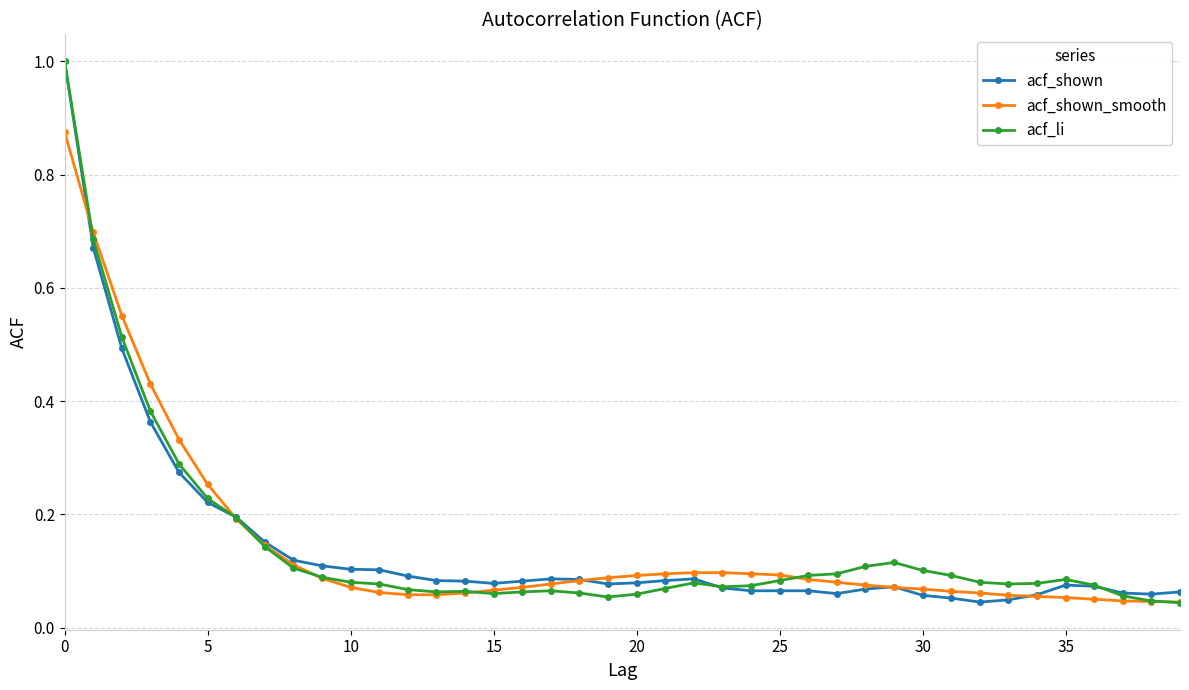

True or false: acf_li has more than 2 interior local peaks.

True